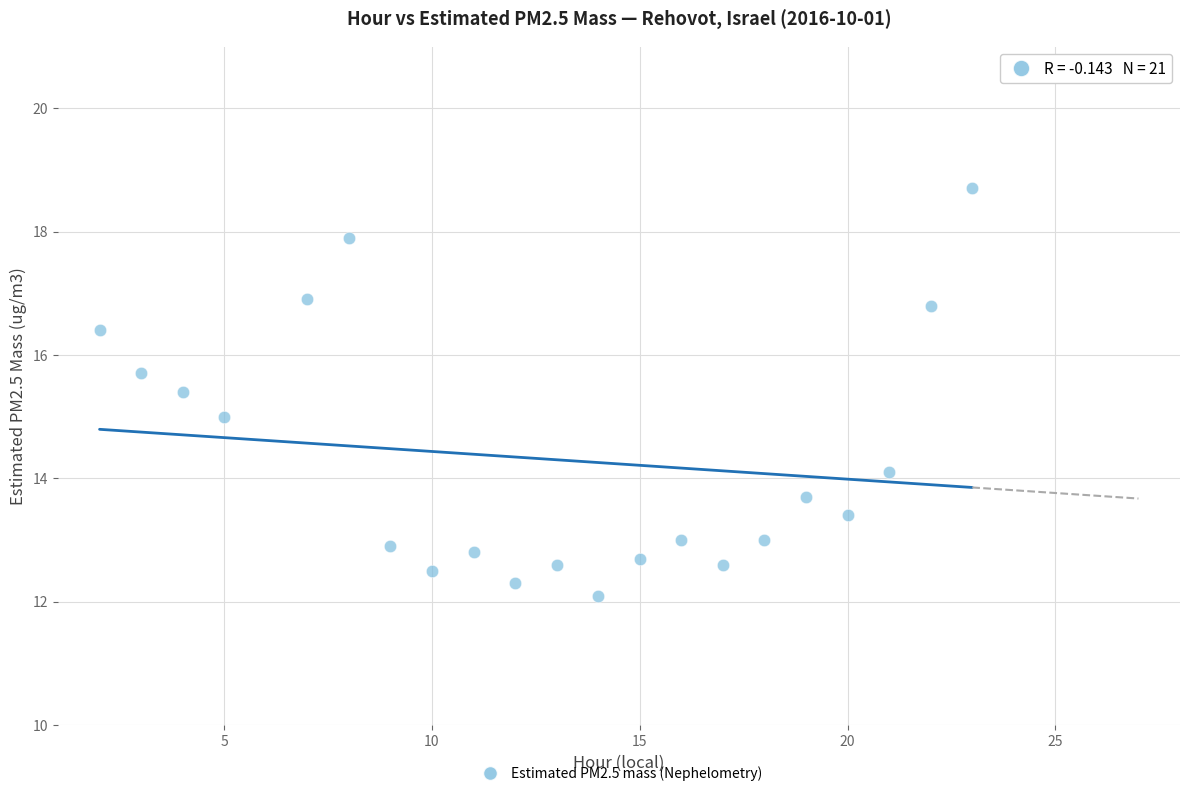

What is the range of X values (max minus min)?

21.0